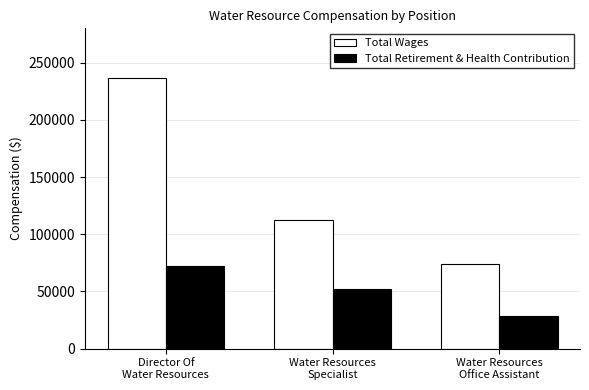

What is the smallest value displayed?

28397